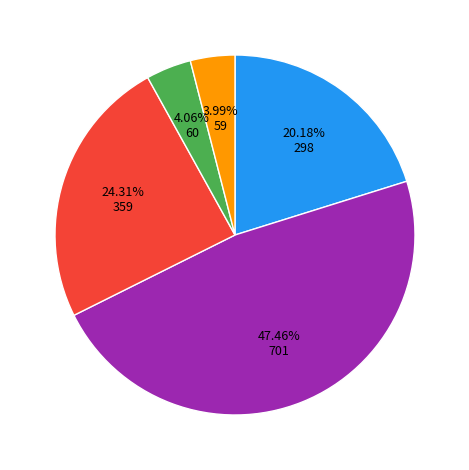

Is there any slice that represents more than half of the pie?

No